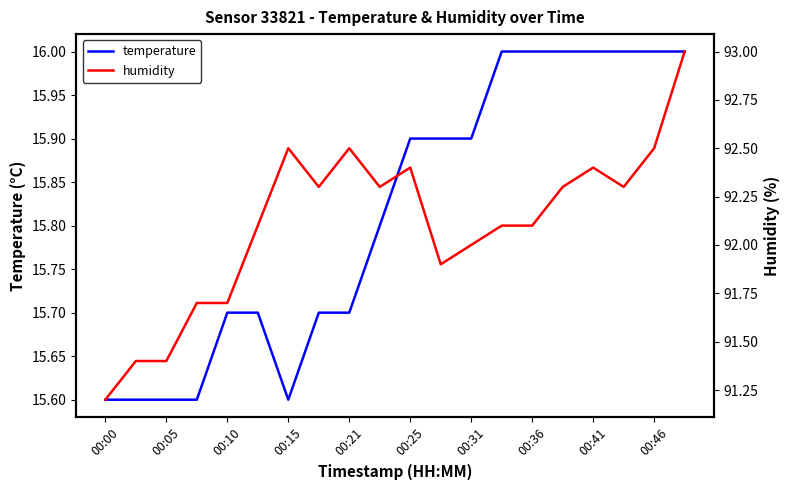

True or false: temperature has a value of 3.4 at 00:31.

False